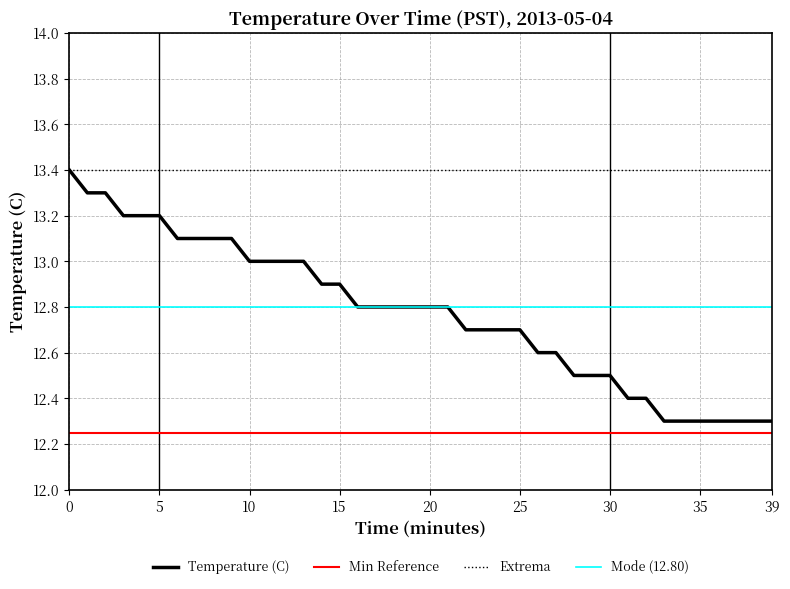

What is the change in value from 12 to 20?

-0.2